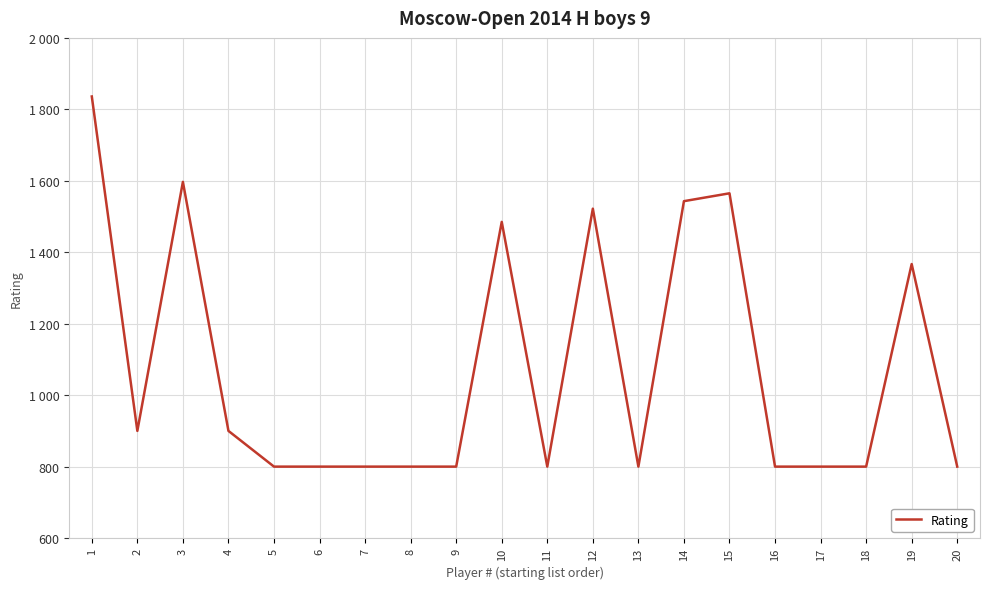

Does the chart display data point markers on the line(s)?

No